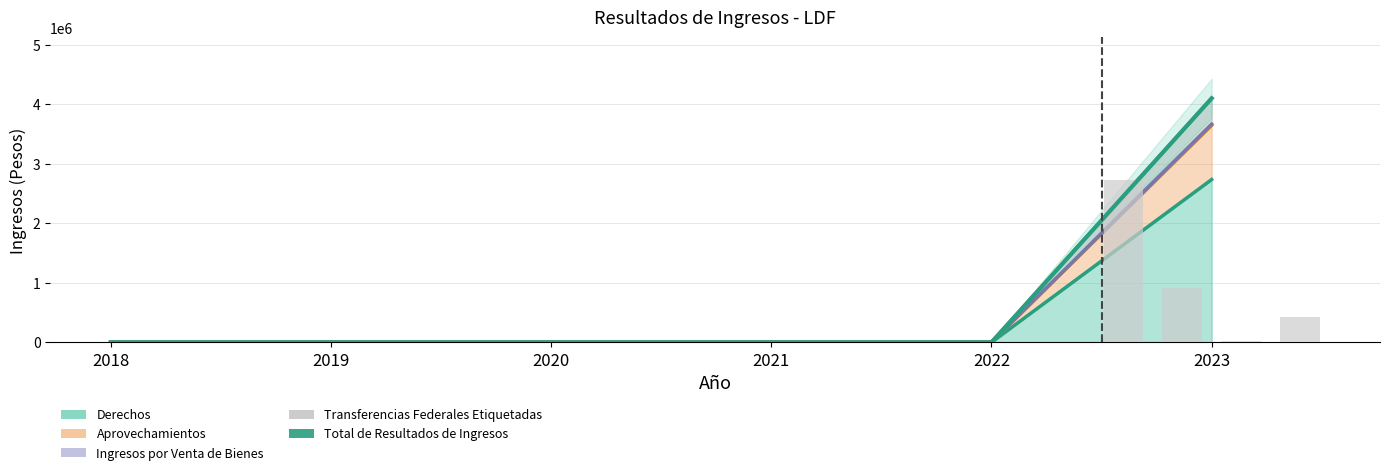

True or false: the data shows 0.0 at 2019.

True